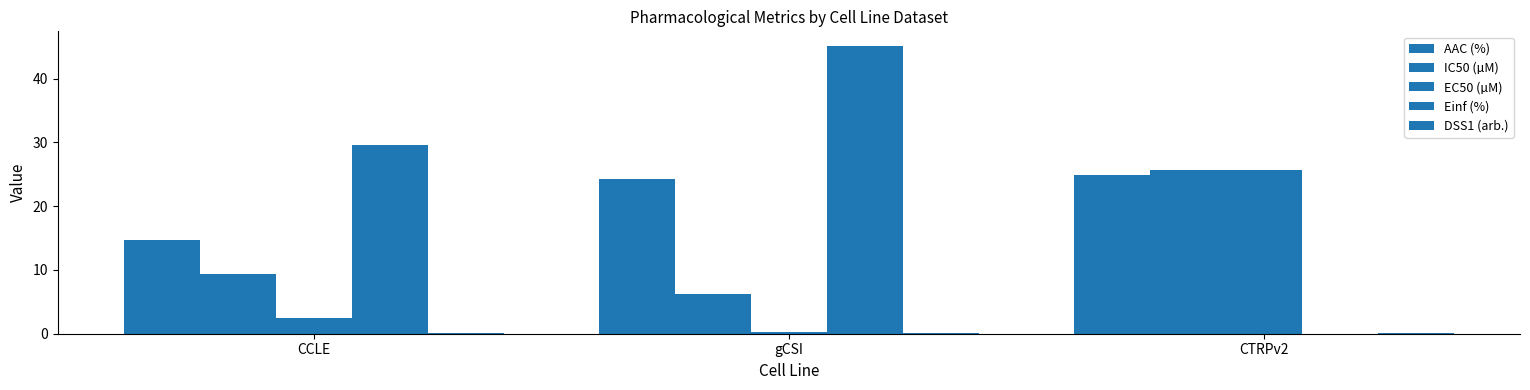

How many categories are shown in the chart?

3